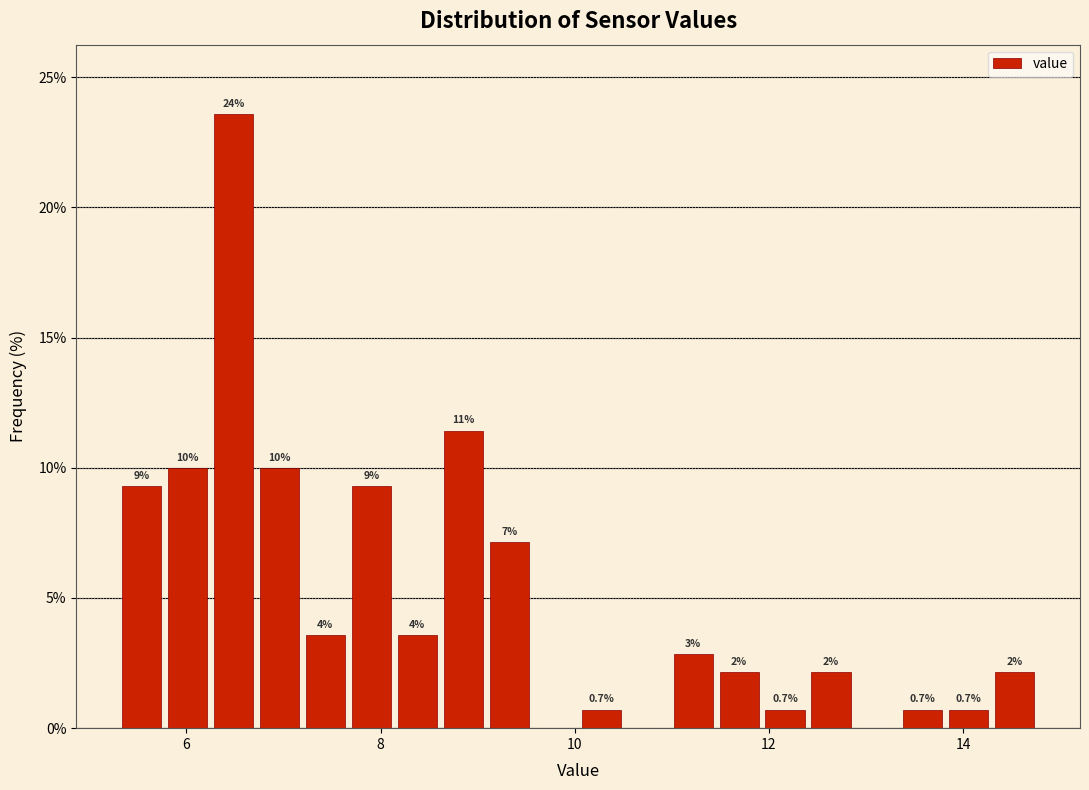

Read against the x-axis, roughly where is the centre of the tallest bar?

6.4